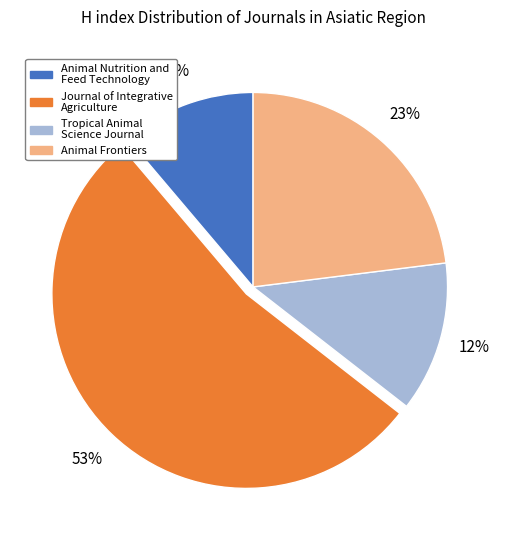

Which slice represents more than half of the pie?

Journal of Integrative Agriculture